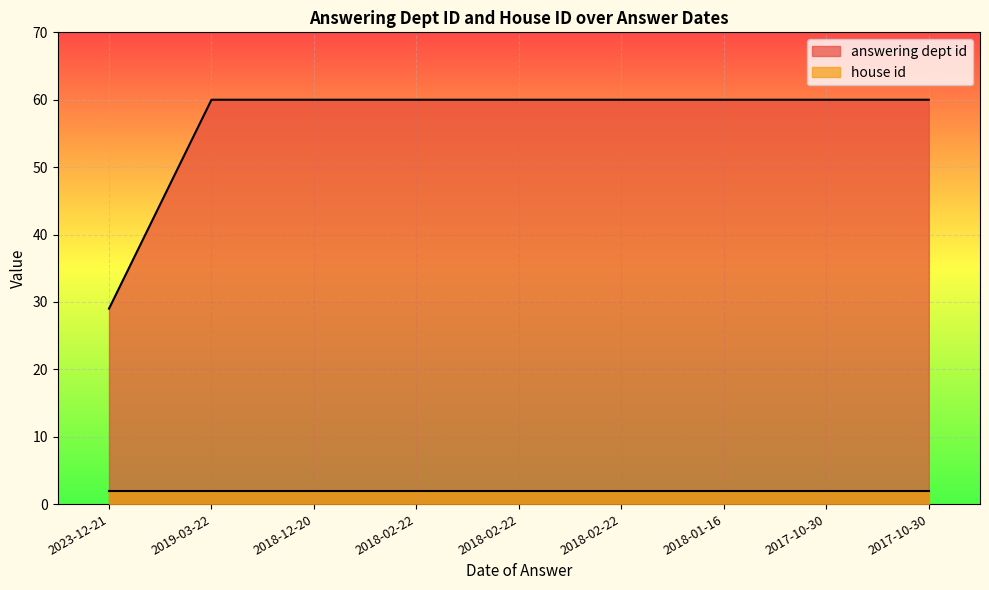

Reading left to right, extract all data points from this chart.

2023-12-21=29	2019-03-22=60	2018-12-20=60	2018-02-22=60	2018-02-22=60	2018-02-22=60	2018-01-16=60	2017-10-30=60	2017-10-30=60